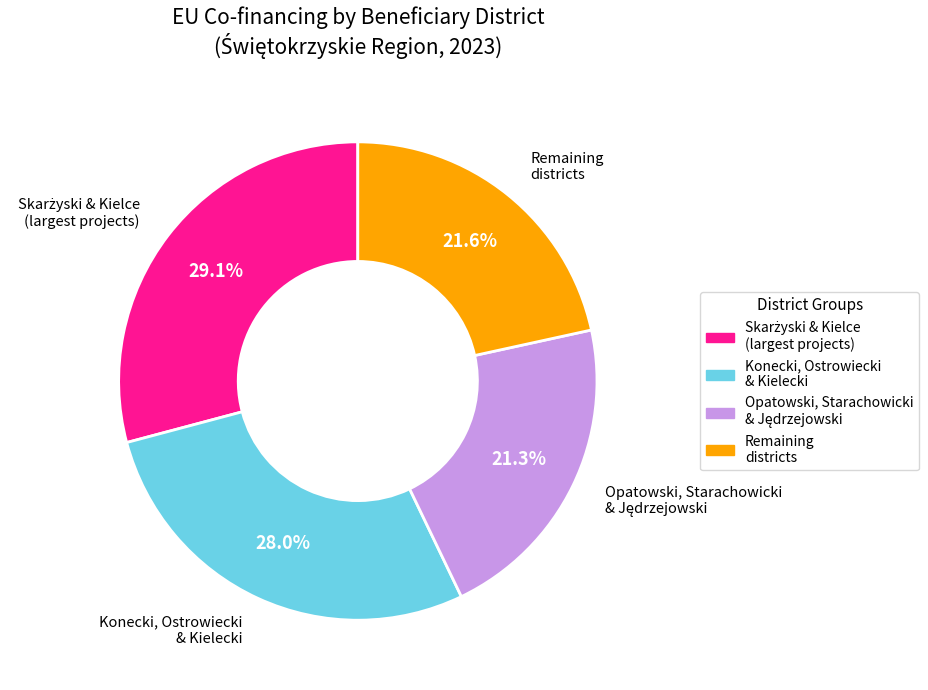

Is there any slice that represents more than half of the pie?

No